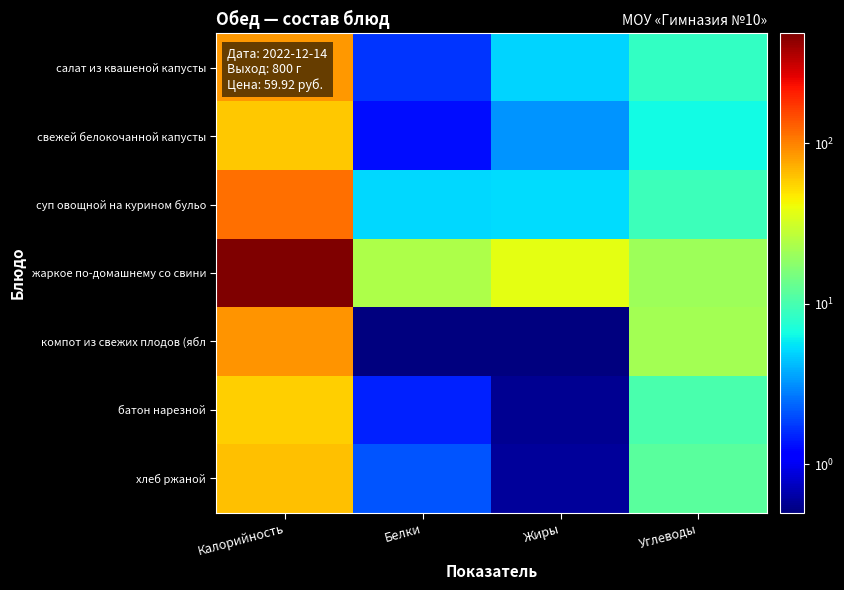

Which series has the largest range (max minus min)?

жаркое по-домашнему со свини